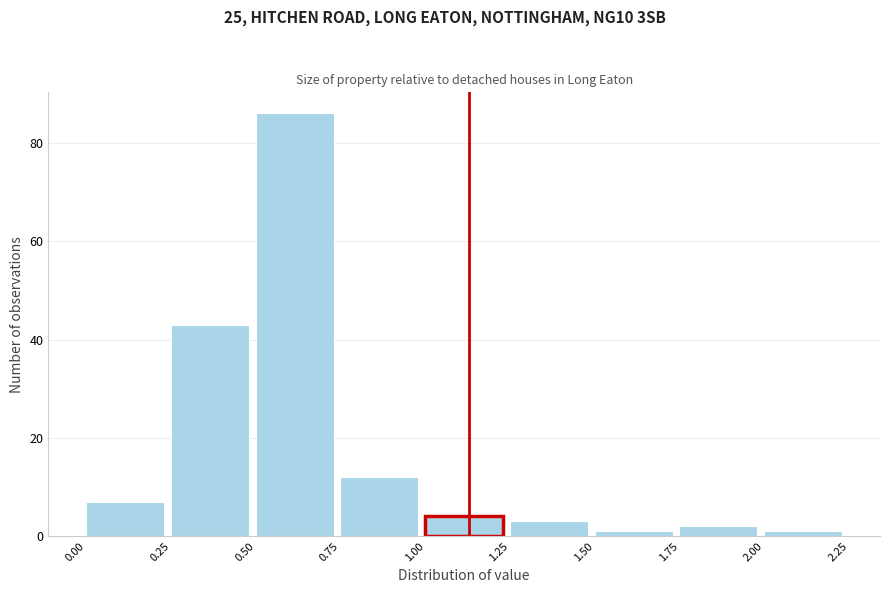

Reading left to right, list every bar in this chart as the range it spans on the x-axis followed by its height. The values are not printed on the chart, so give them approximately, as read against the axis.

0.00 to 0.25: 8
0.25 to 0.50: 44
0.50 to 0.75: 86
0.75 to 1.00: 12
1.00 to 1.25: 4
1.25 to 1.50: 4
1.50 to 1.75: under 2
1.75 to 2.00: 2
2.00 to 2.25: under 2